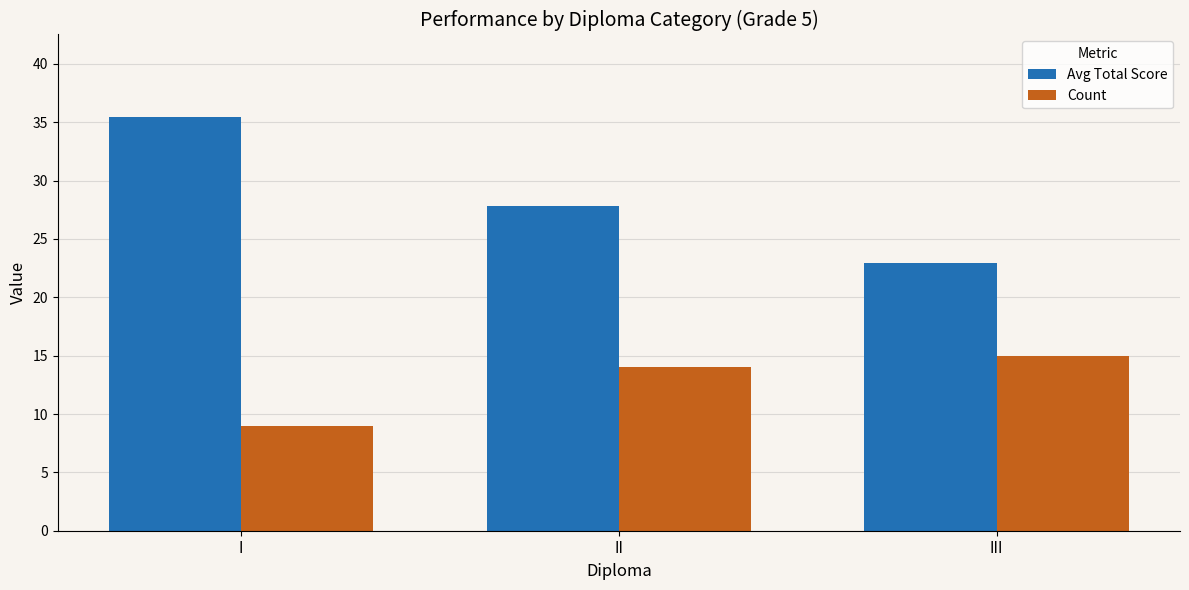

Between I and III, which series saw the biggest shift?

Avg Total Score